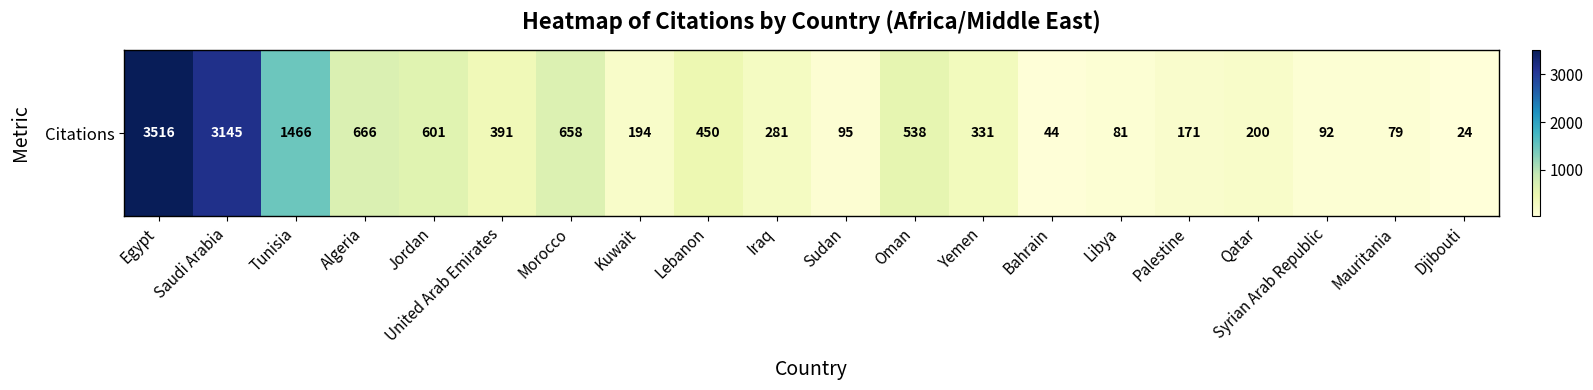

Reading right to left, list all the values displayed in this chart.

24	79	92	200	171	81	44	331	538	95	281	450	194	658	391	601	666	1466	3145	3516